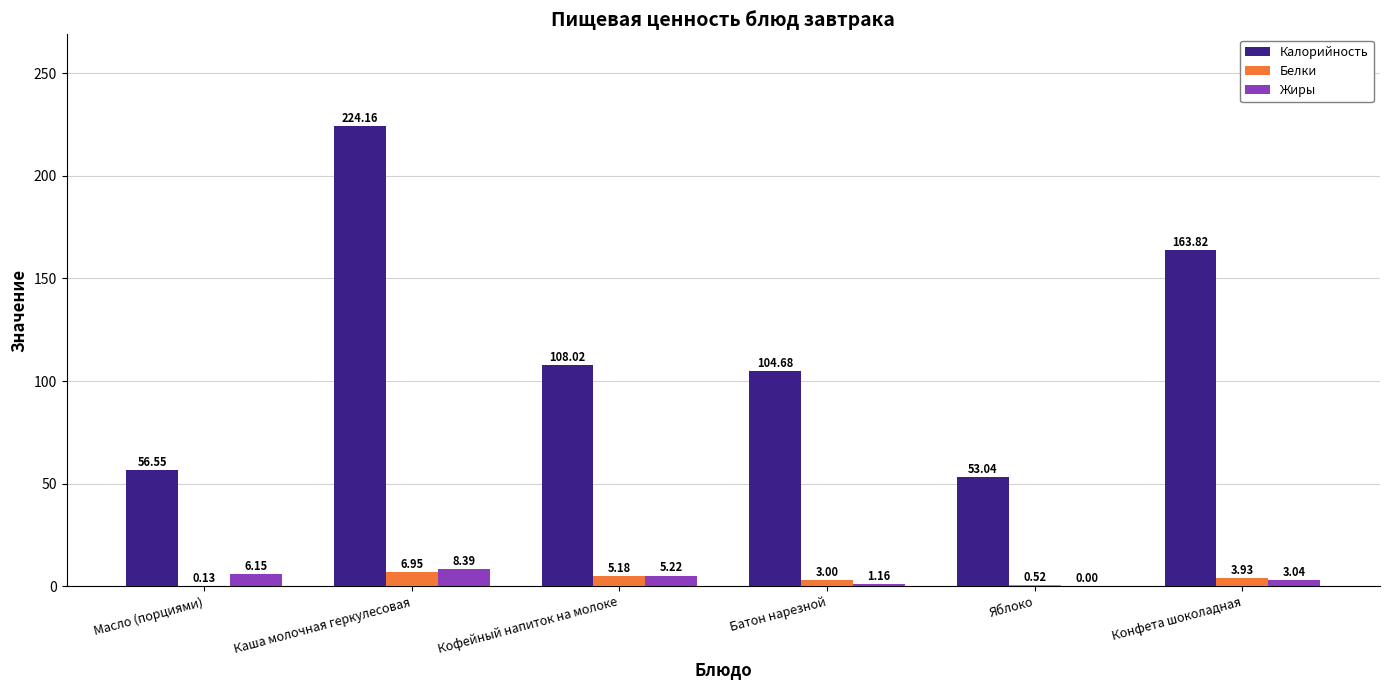

How many categories are shown in the chart?

6